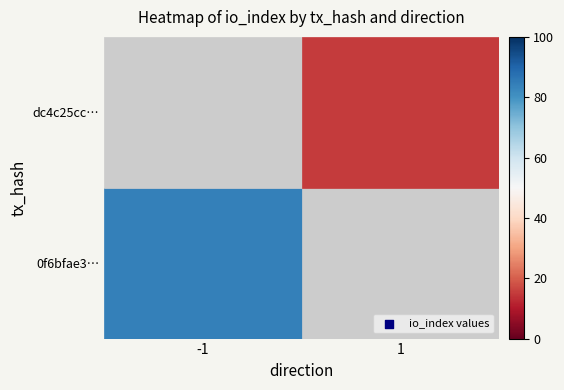

The 0f6bfae342776c28698060bc9d916057500d0d9 series shows 84 at io_index. True or false?

True